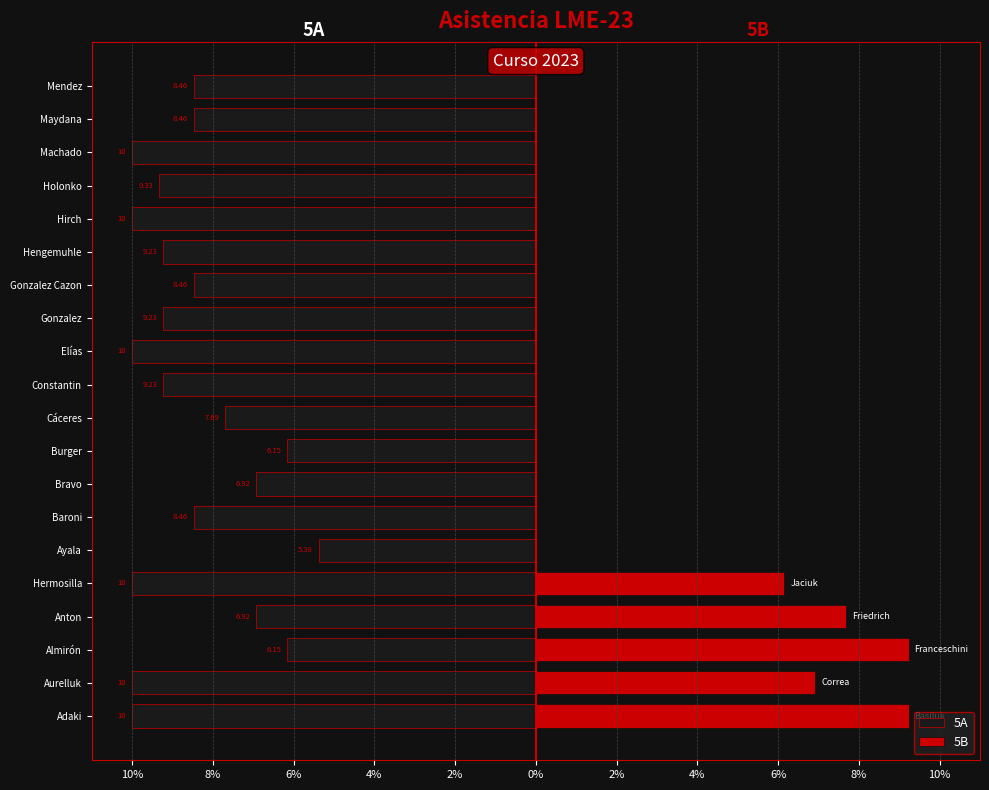

What value does the 5A series have at Ayala?

-5.4